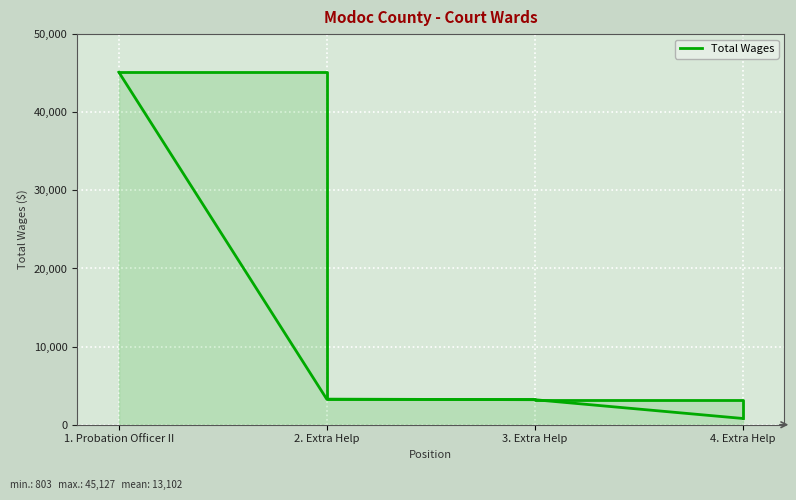

Does the chart display data point markers on the line(s)?

No